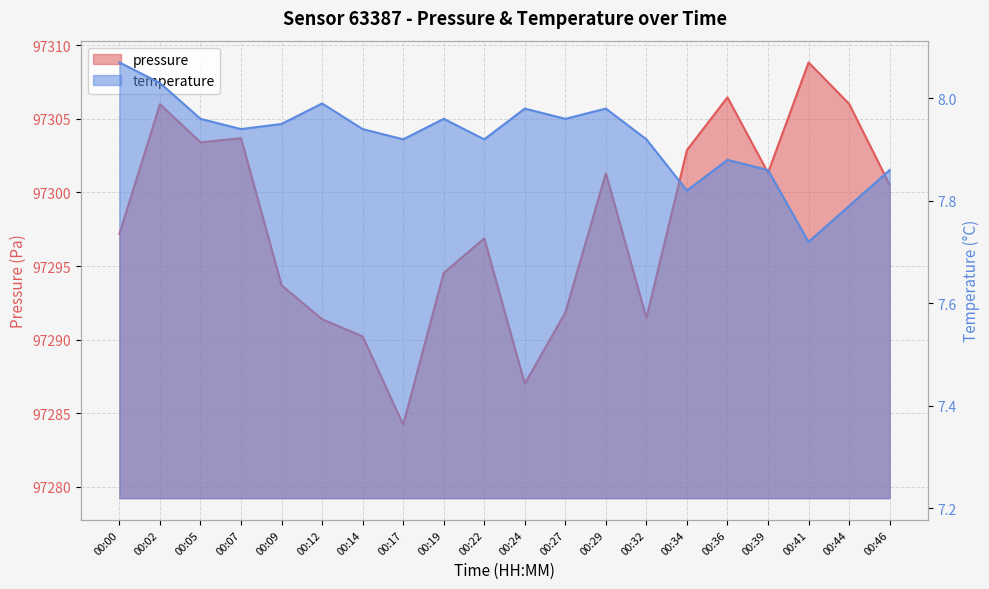

List the series in order of their overall mean, highest first.

pressure, temperature